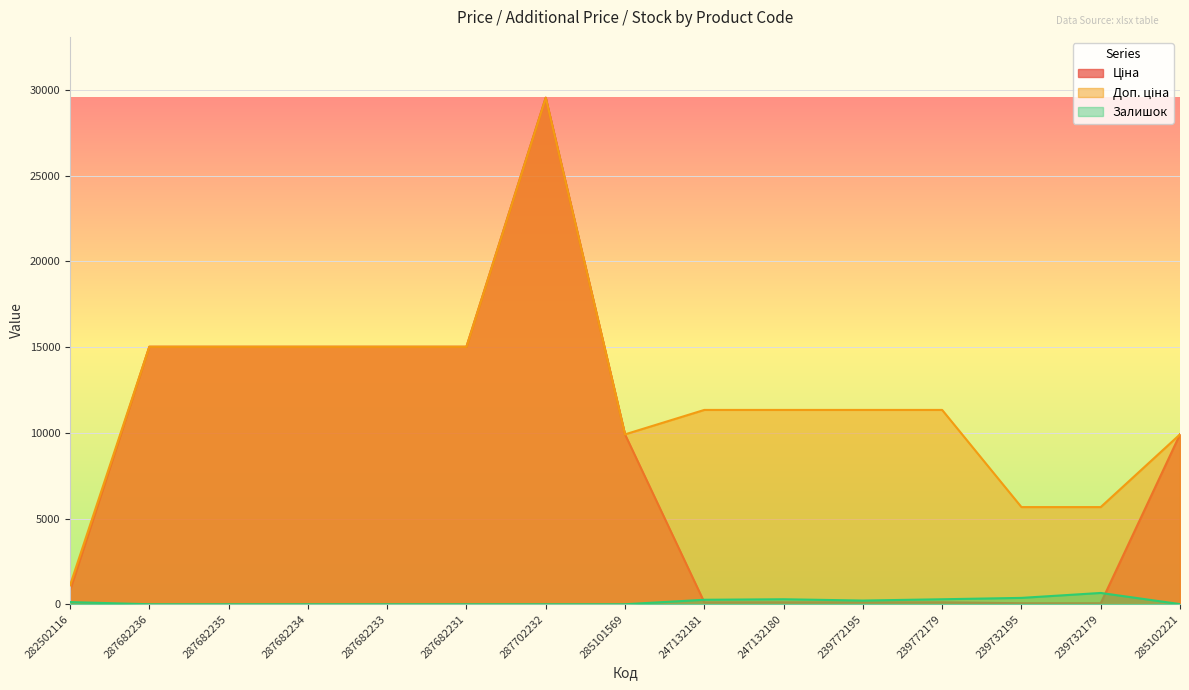

What is the difference between the maximum and minimum values in the Залишок series?

658.0